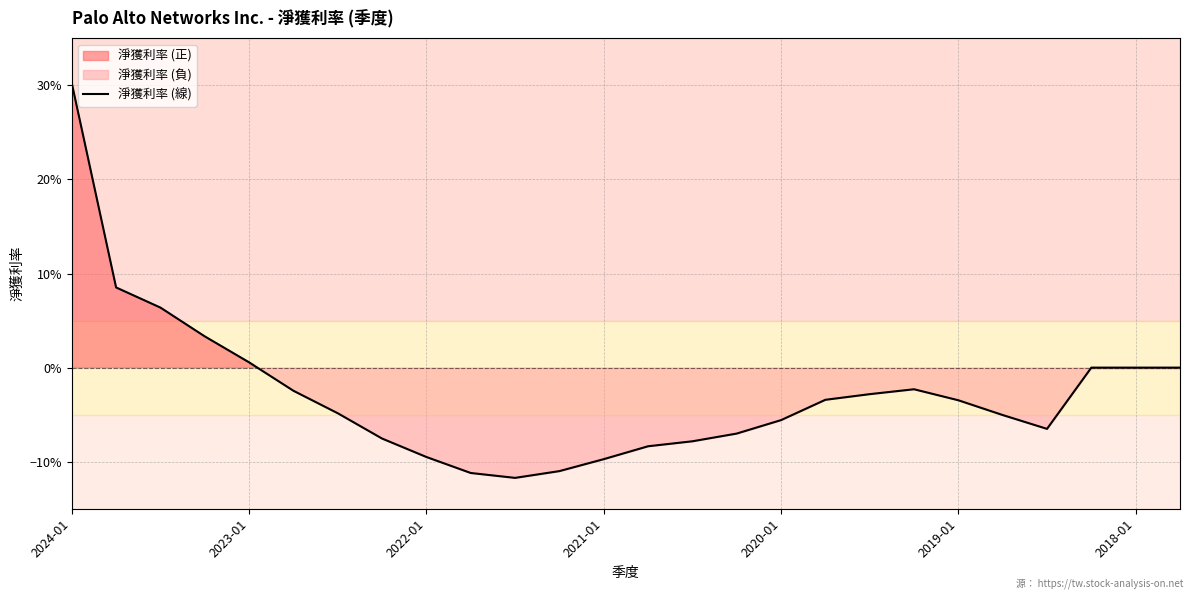

Is it true that the value at 2022-01 is 0.0?

False